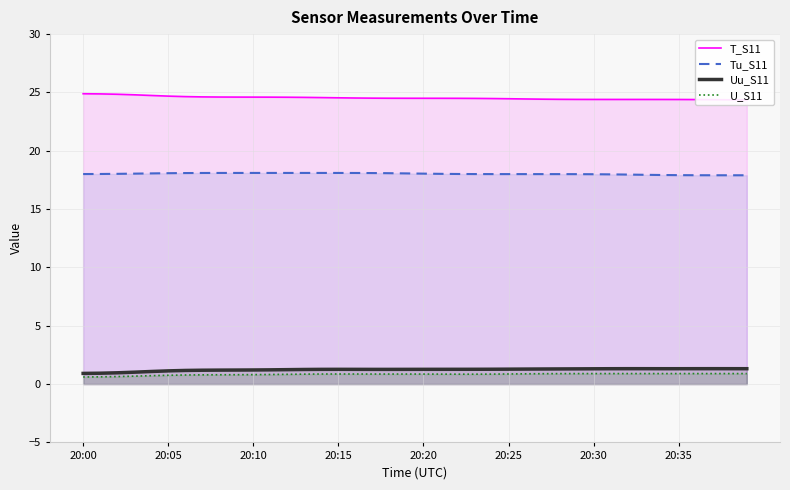

Which series has the widest spread of values?

T_S11